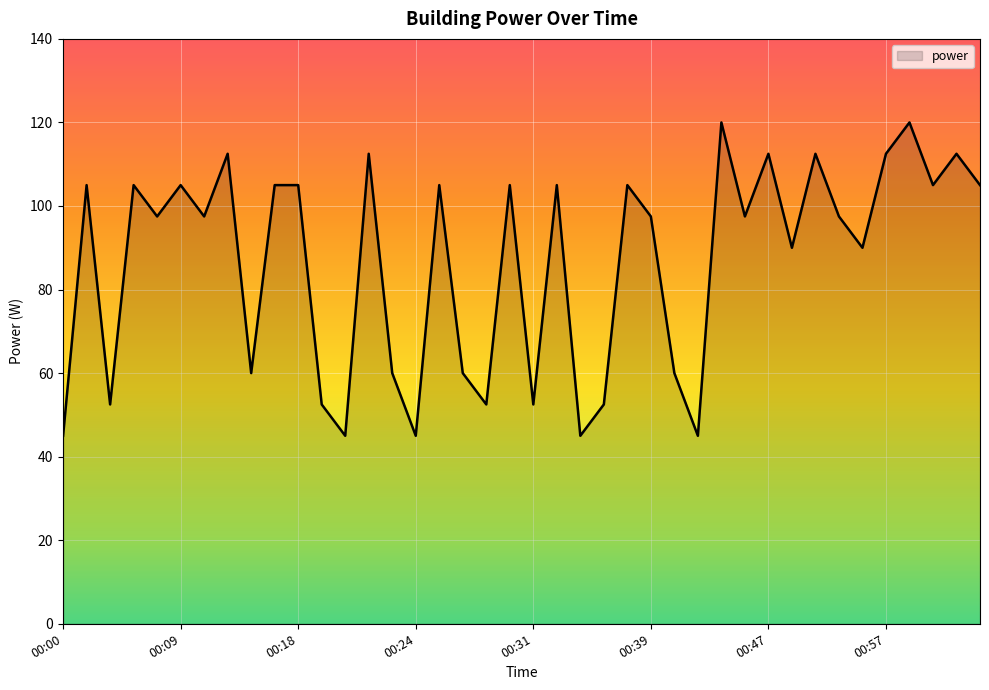

What is the difference between the maximum and minimum values?

75.0